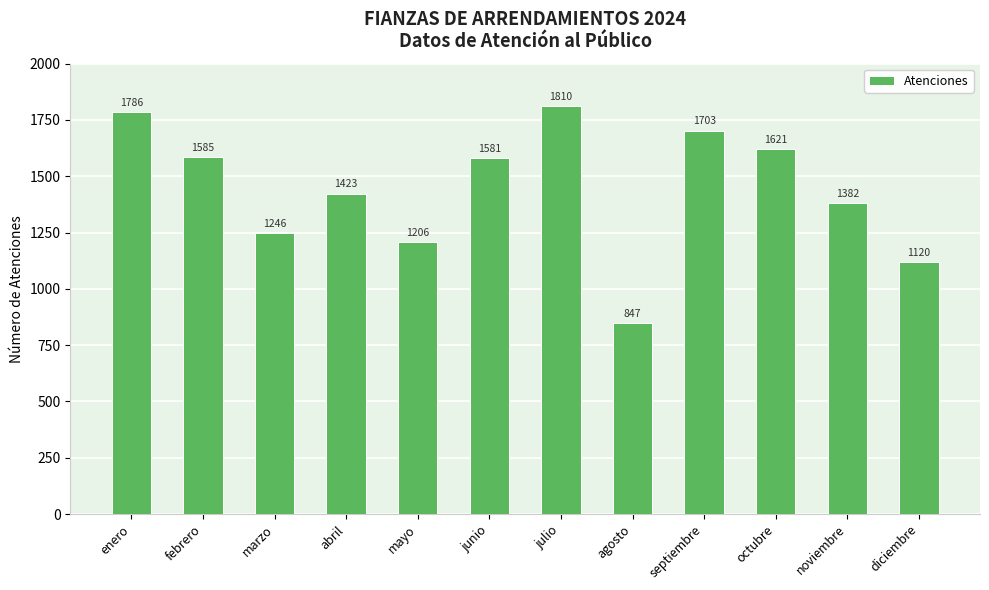

What is the minimum value shown in the chart?

847